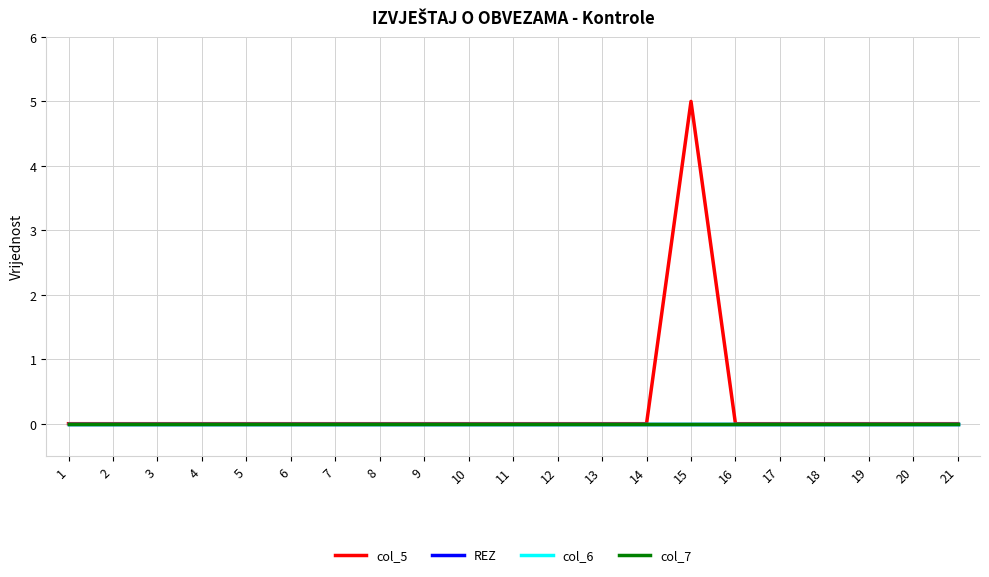

Does the chart display data point markers on the line(s)?

No